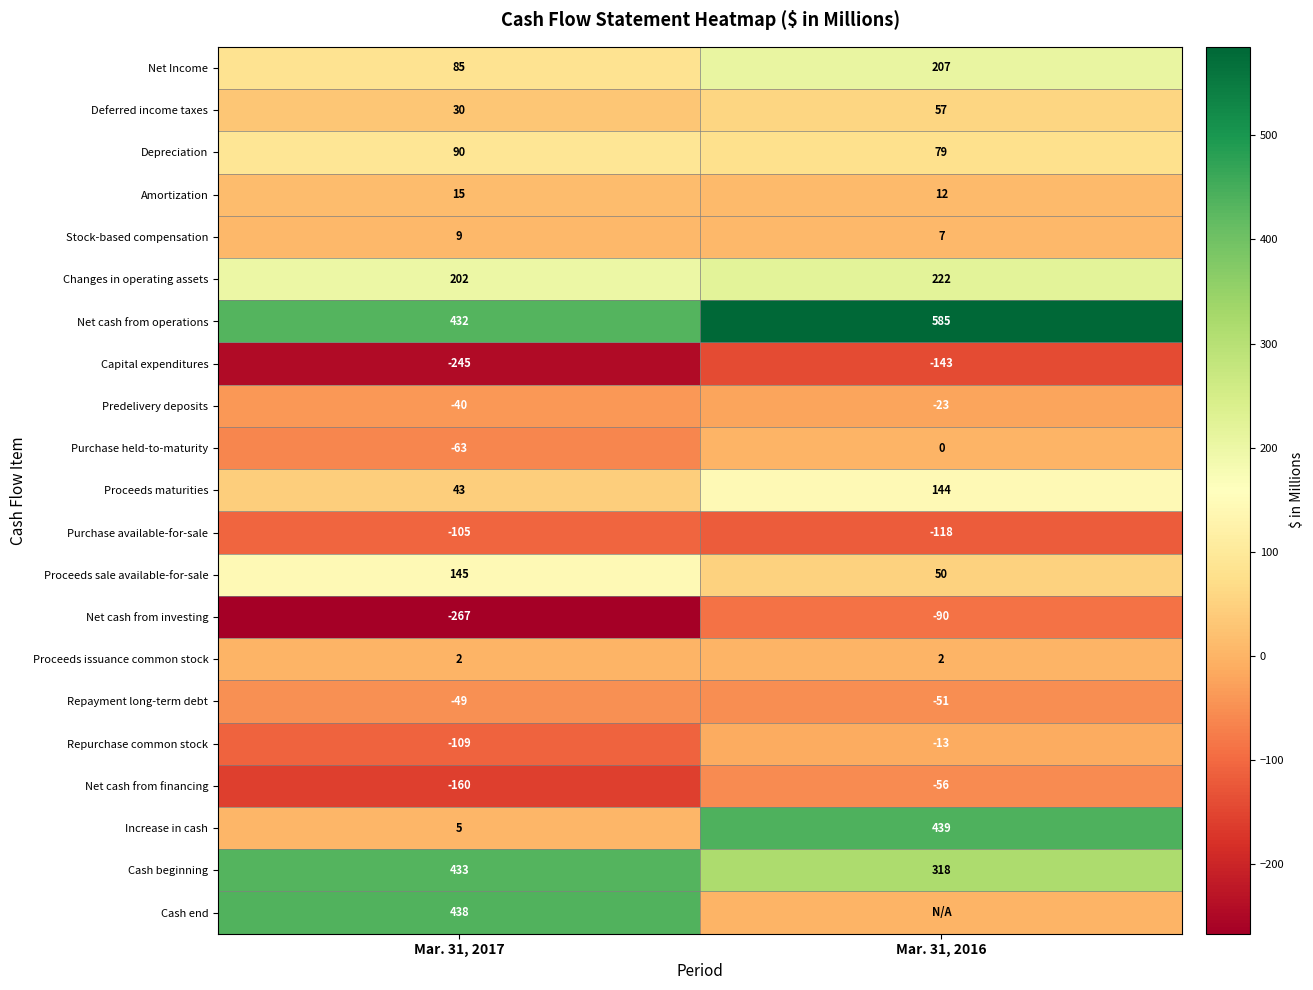

The value of Purchase available-for-sale at Mar. 31, 2017 is -31. True or false?

False